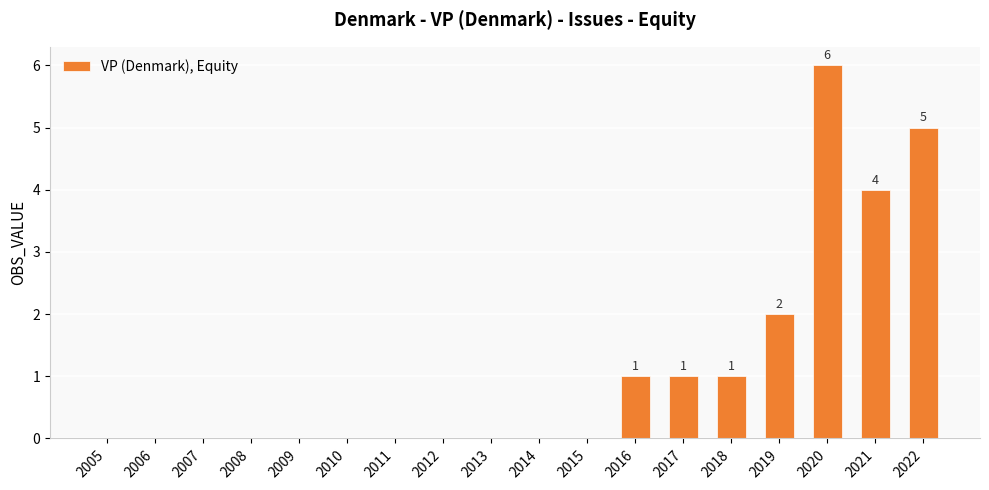

Reading right to left, what are all the values shown in this chart?

2022=5	2021=4	2020=6	2019=2	2018=1	2017=1	2016=1	2015=0	2014=0	2013=0	2012=0	2011=0	2010=0	2009=0	2008=0	2007=0	2006=0	2005=0